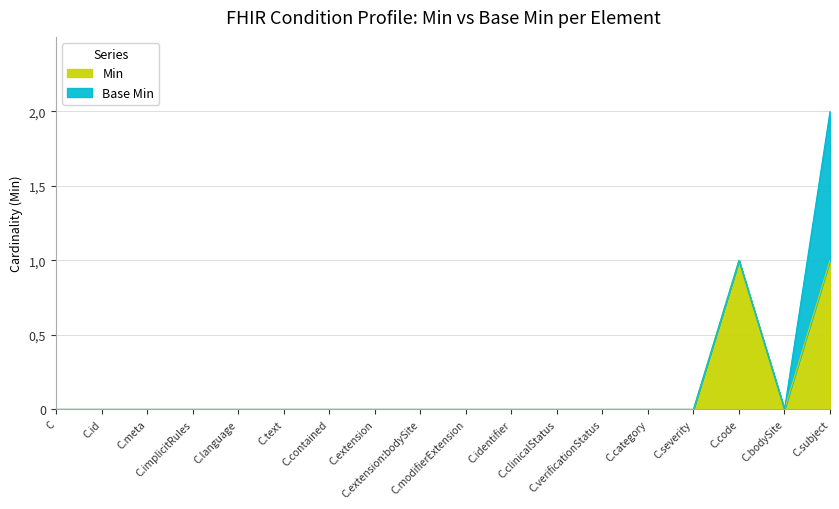

True or false: the data has more than 2 interior local peaks.

False